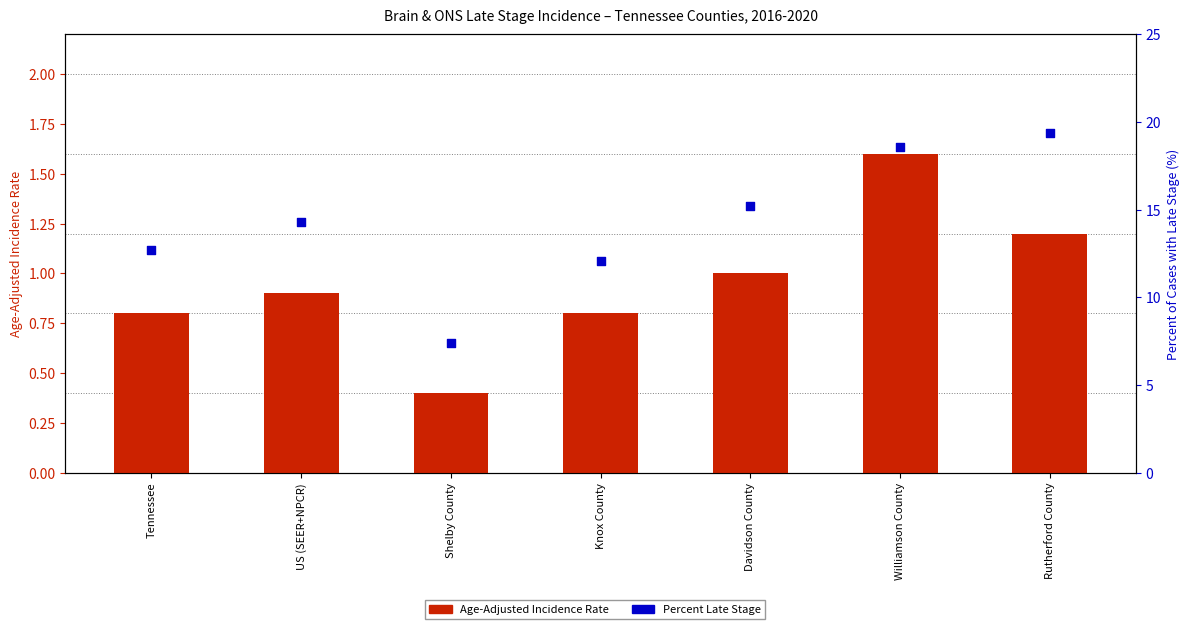

What are all the series names shown in the legend?

Age-Adjusted Incidence Rate, Percent Late Stage